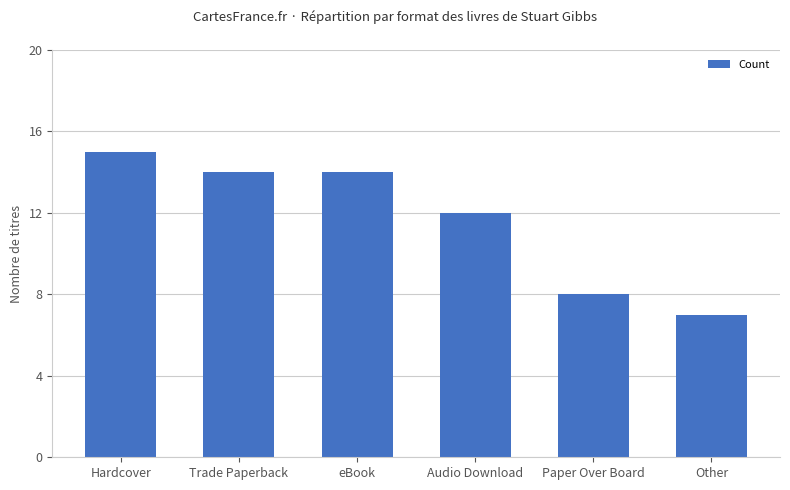

What is the label of the 3rd bar from the right?

Audio Download